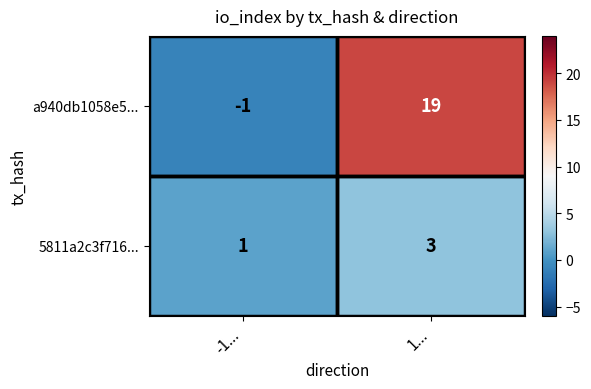

True or false: 5811a2c3f716... has a value of 1 at -1....

True